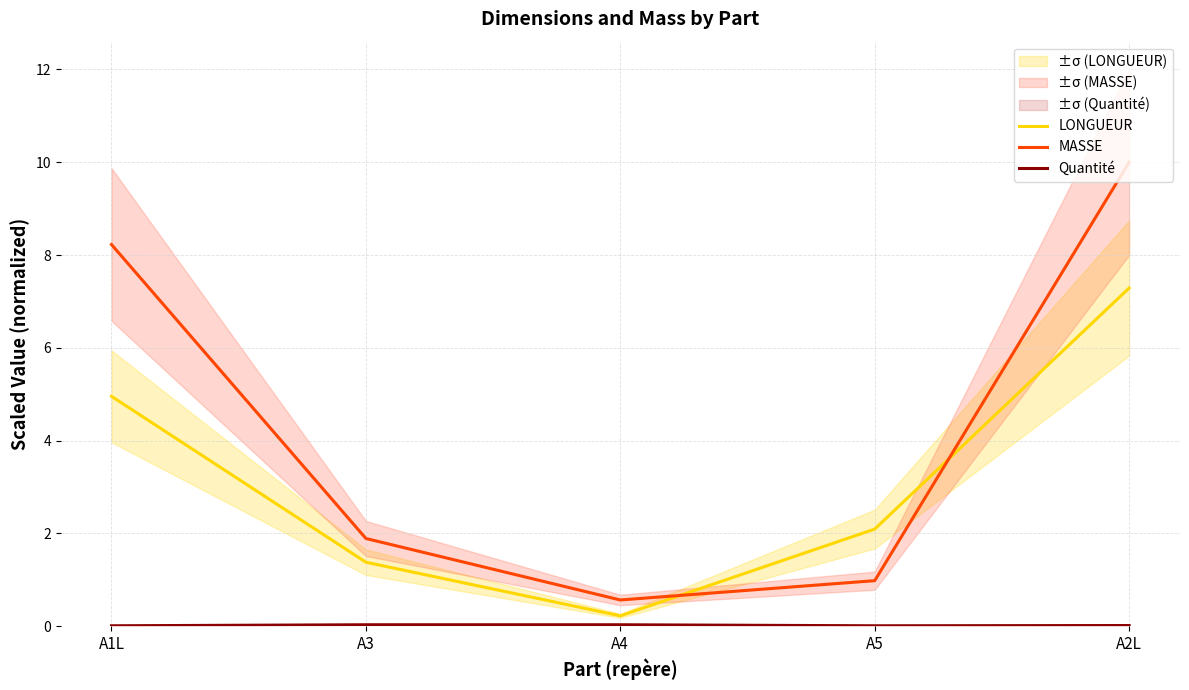

What are all the series names shown in the legend?

LONGUEUR, MASSE, Quantité